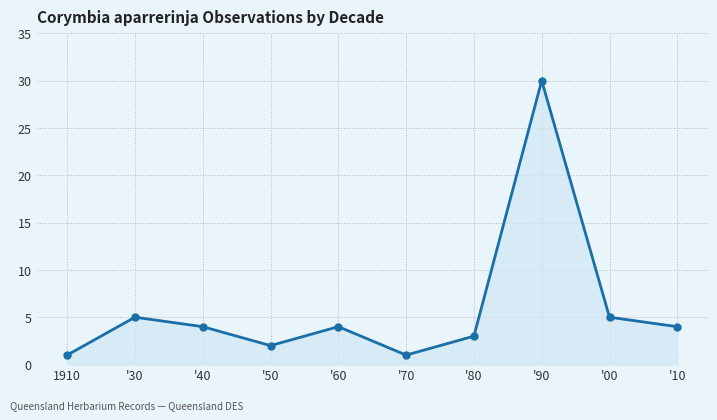

The chart shows a value of 1 at '70. True or false?

True